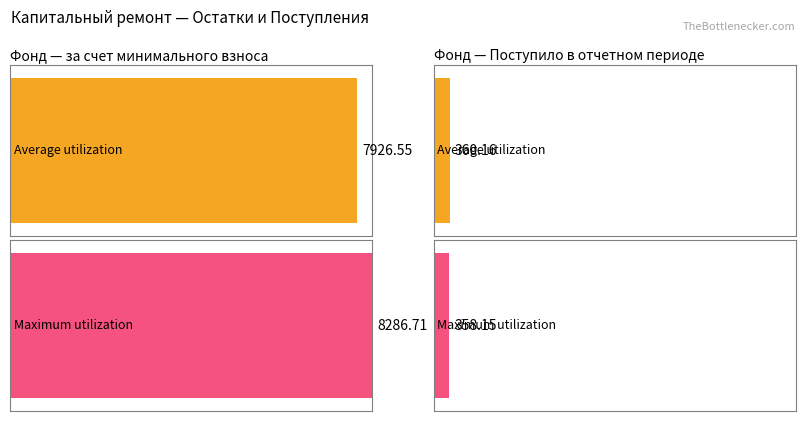

At за счет минимального взноса, list the series in order from largest to smallest.

Maximum utilization, Average utilization